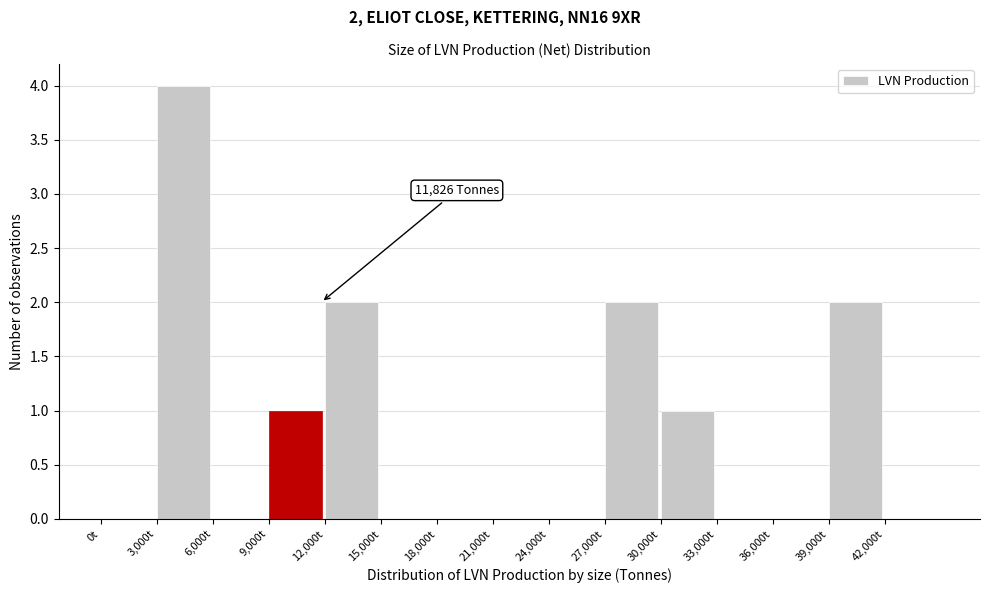

Which range on the x-axis has the tallest bar?

3000 to 6000